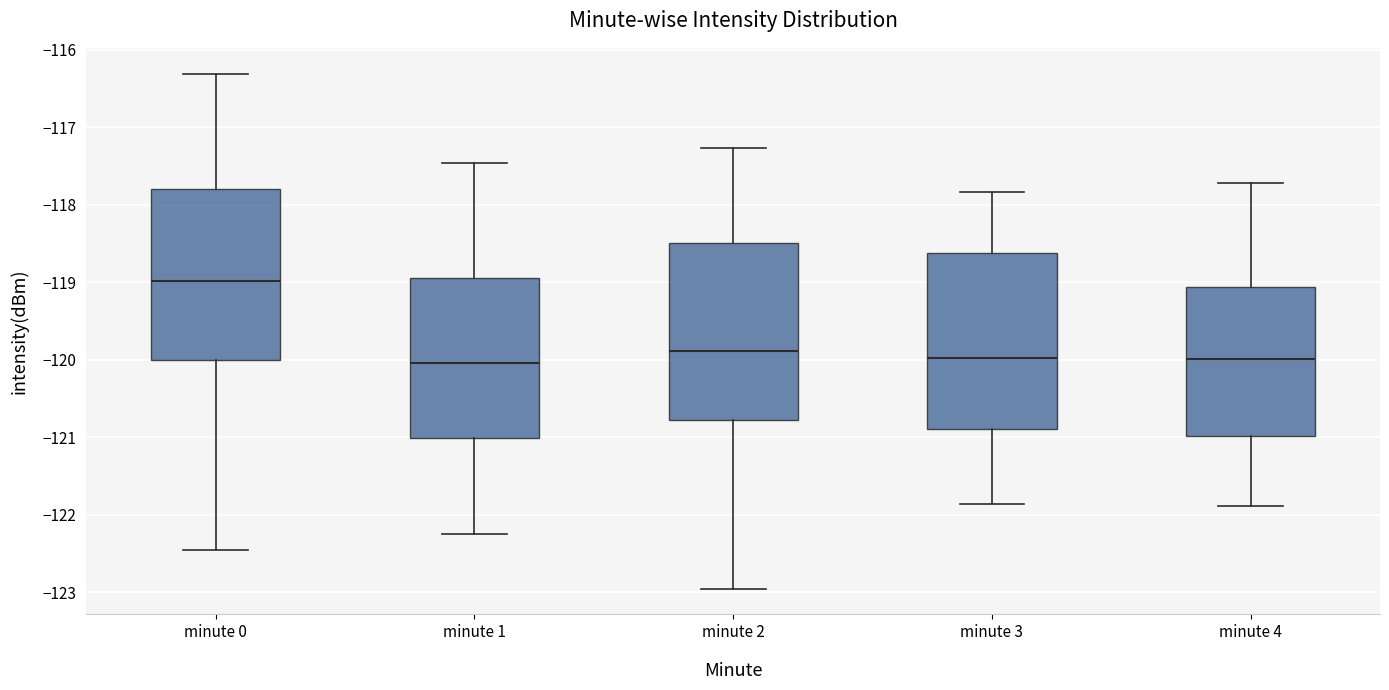

Where does the lower whisker of the box for minute 2 end on the y-axis? The values are not printed on the chart, so give them approximately, as read against the axis.

-123.0